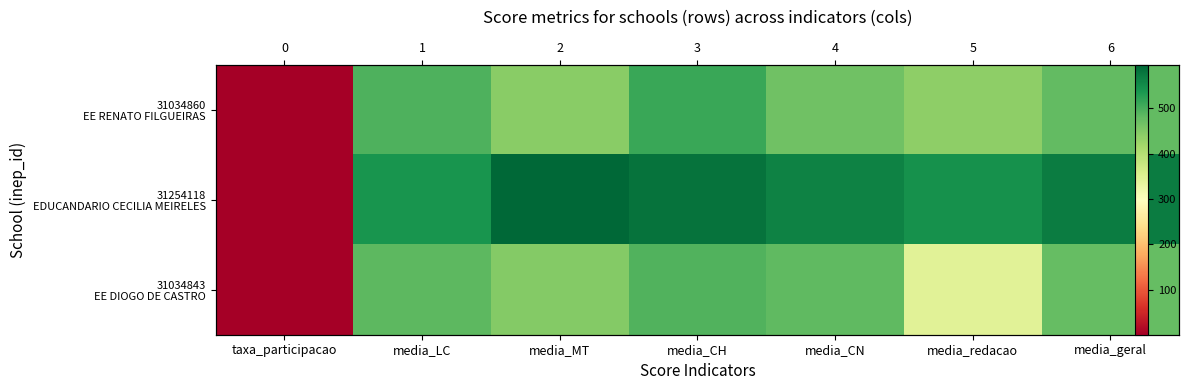

The 31034860 EE RENATO FILGUEIRAS series shows 829.1 at media_geral. True or false?

False